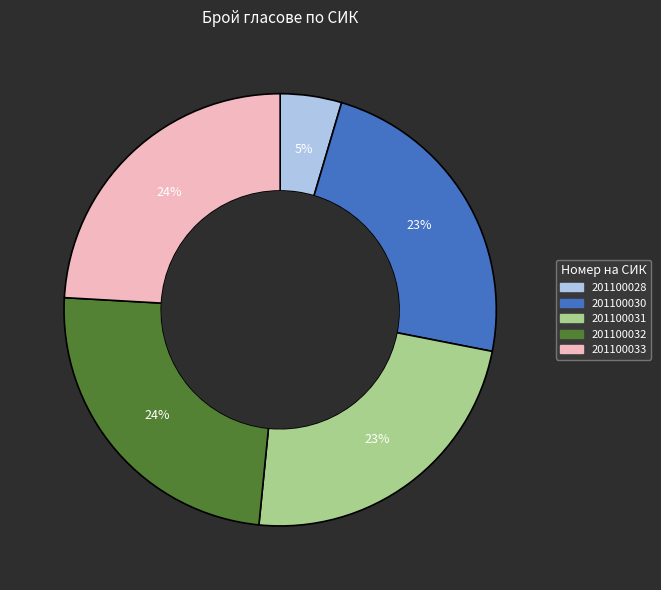

Which category has the smallest portion of the pie?

201100028